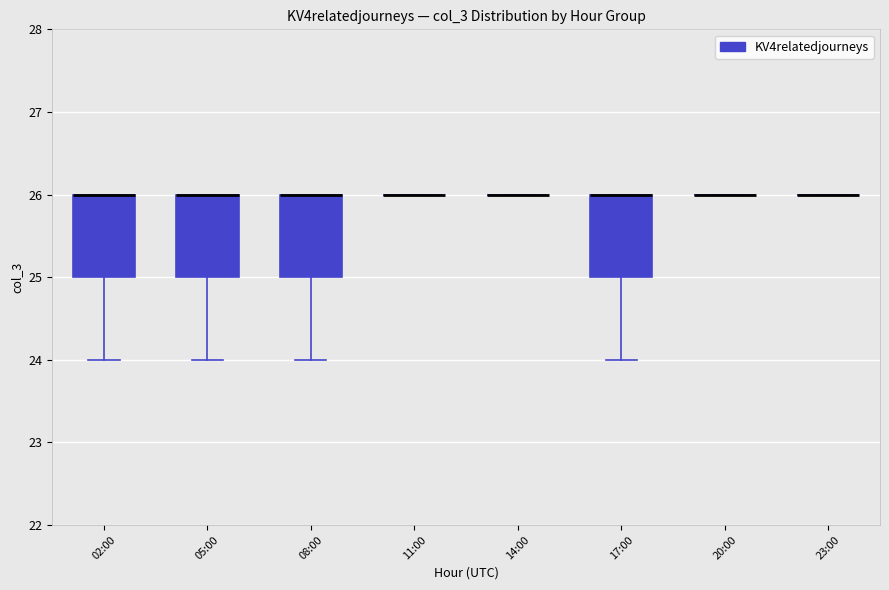

Reading left to right, read every box against the y-axis: the position of its median line, the range the box covers, and the ends of its whiskers. The values are not printed on the chart, so give them approximately, as read against the axis.

02:00: median 26 (drawn on the box's upper edge), box 25 to 26, whiskers 24 to 26
05:00: median 26 (drawn on the box's upper edge), box 25 to 26, whiskers 24 to 26
08:00: median 26 (drawn on the box's upper edge), box 25 to 26, whiskers 24 to 26
11:00: box collapsed to a line at 26, whiskers 26 to 26
14:00: box collapsed to a line at 26, whiskers 26 to 26
17:00: median 26 (drawn on the box's upper edge), box 25 to 26, whiskers 24 to 26
20:00: box collapsed to a line at 26, whiskers 26 to 26
23:00: box collapsed to a line at 26, whiskers 26 to 26